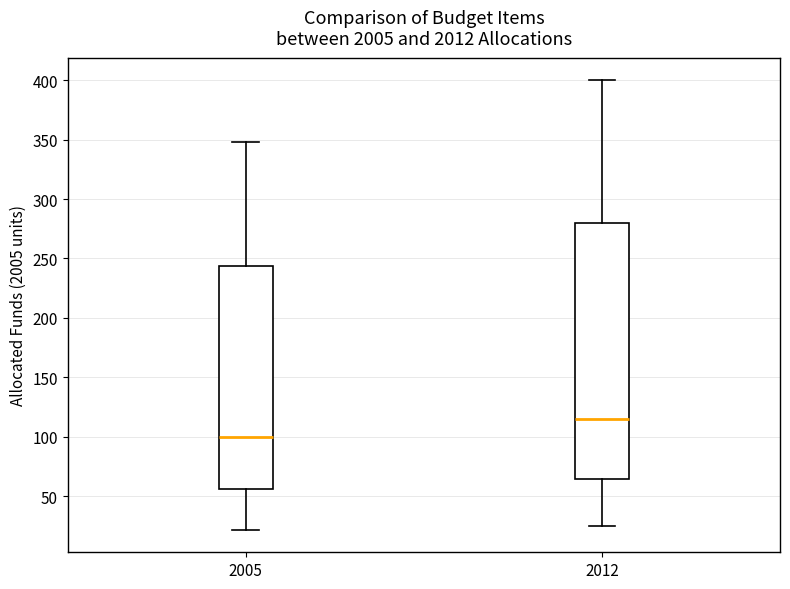

Reading left to right, transcribe this box plot: for each box, give where its median line is, the range the box spans, and where its two whiskers end, as read against the y-axis. The values are not printed on the chart, so give them approximately, as read against the axis.

2005: median 100, box 55 to 245, whiskers 20 to 350
2012: median 115, box 65 to 280, whiskers 25 to 400